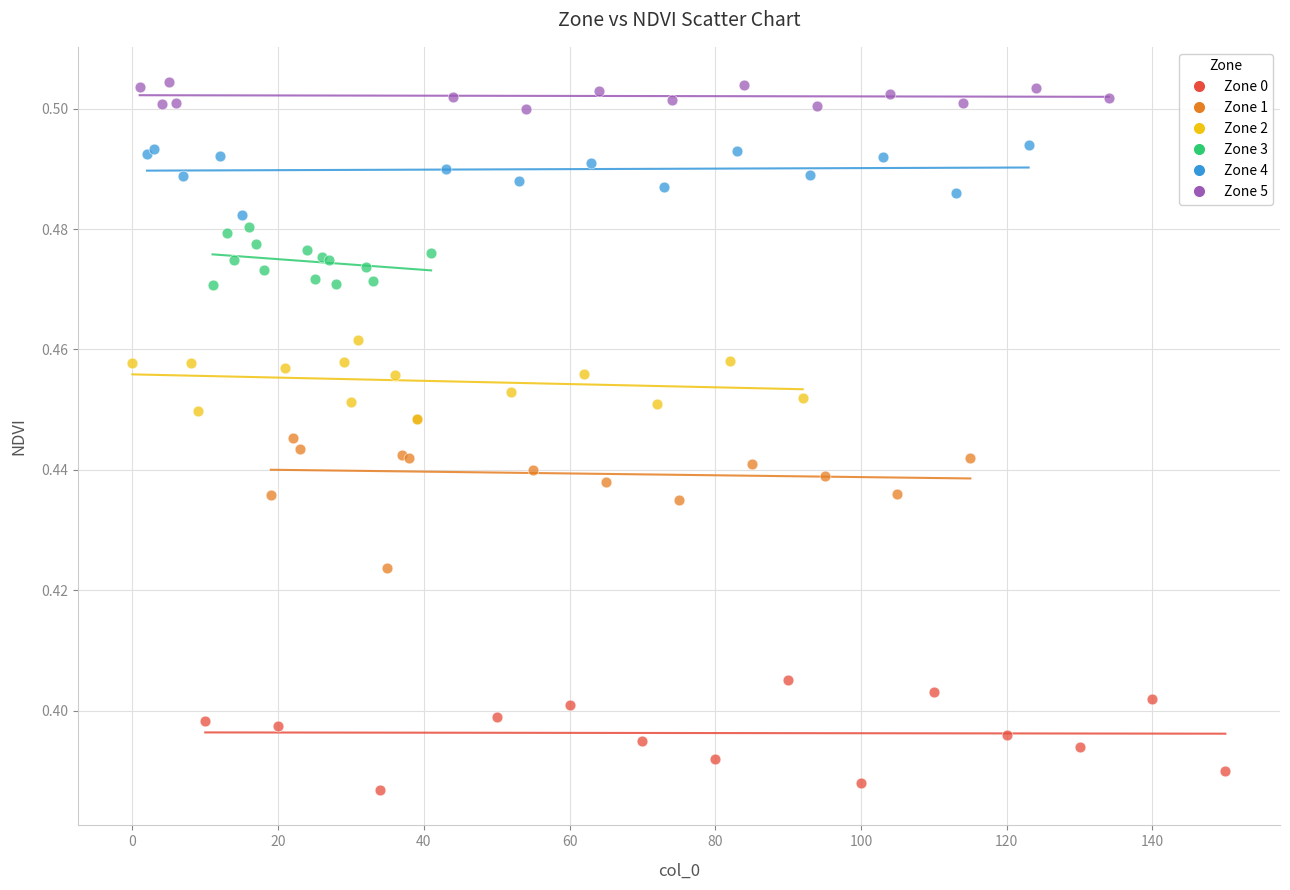

Which series reaches the minimum Y coordinate?

Zone 0